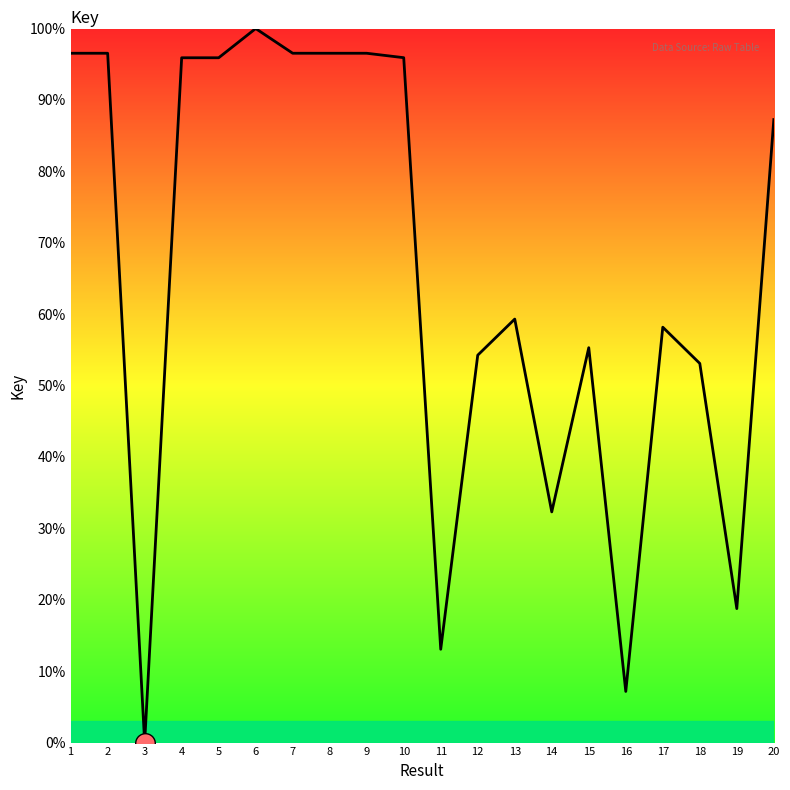

What is the ratio of the value at 2 to the value at 9?

1.0